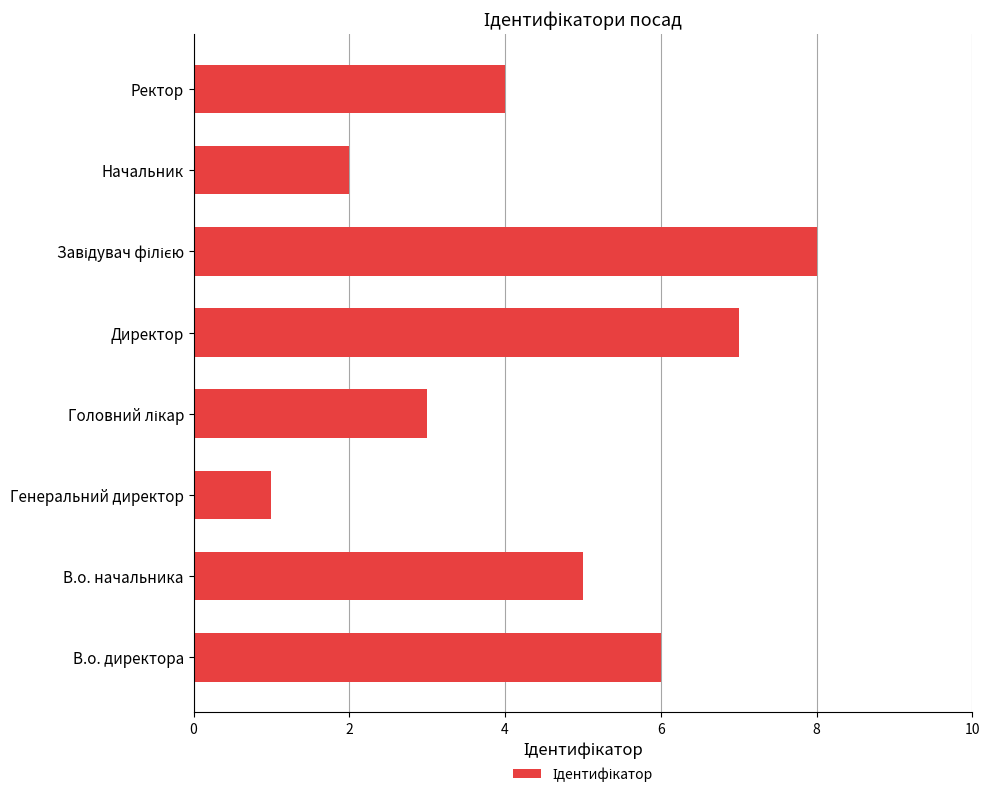

What is the maximum value shown in the chart?

8